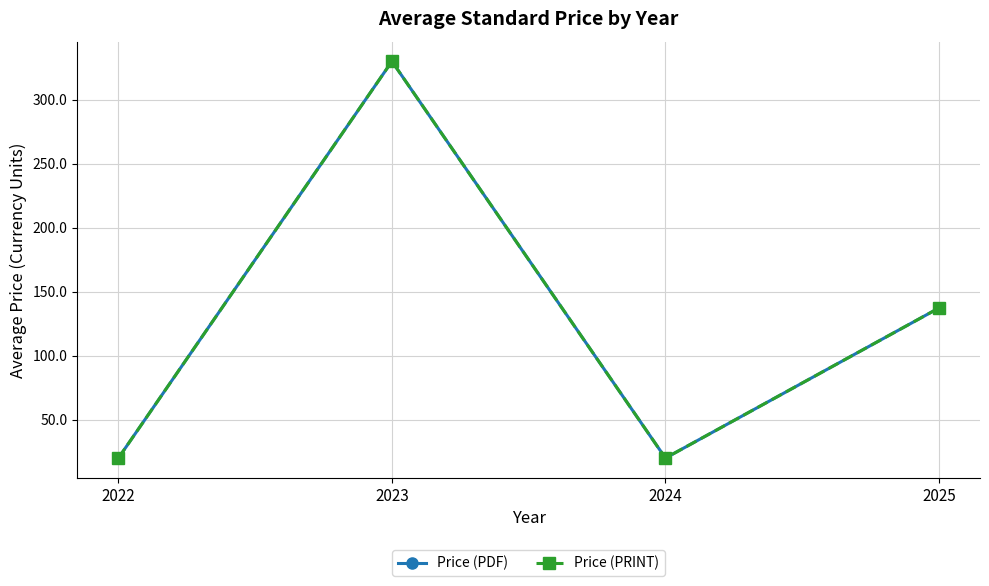

What is the value of the Price (PDF) point at the 2nd from the left?

330.0